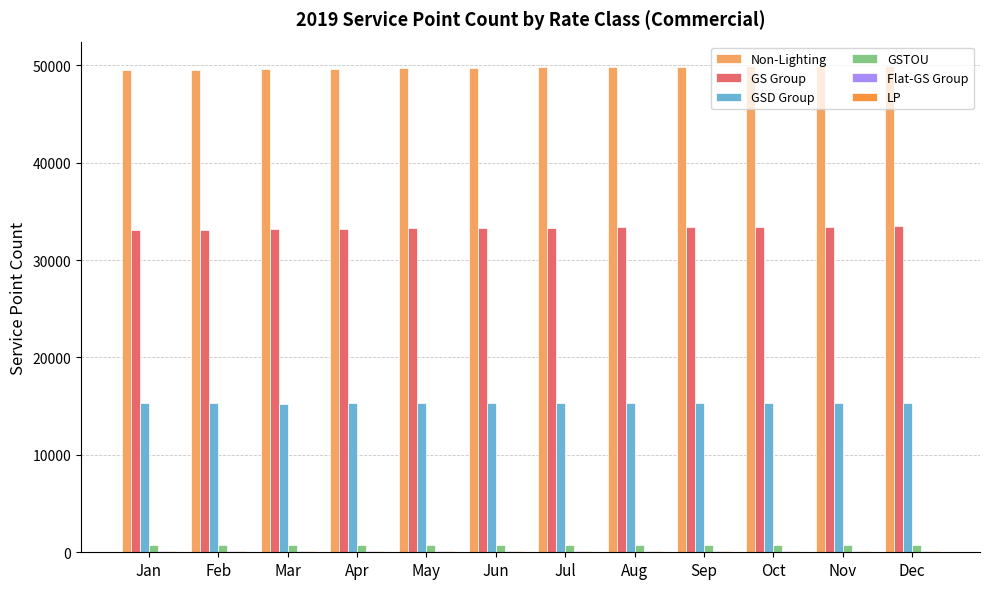

What is the maximum value shown in the chart?

49938